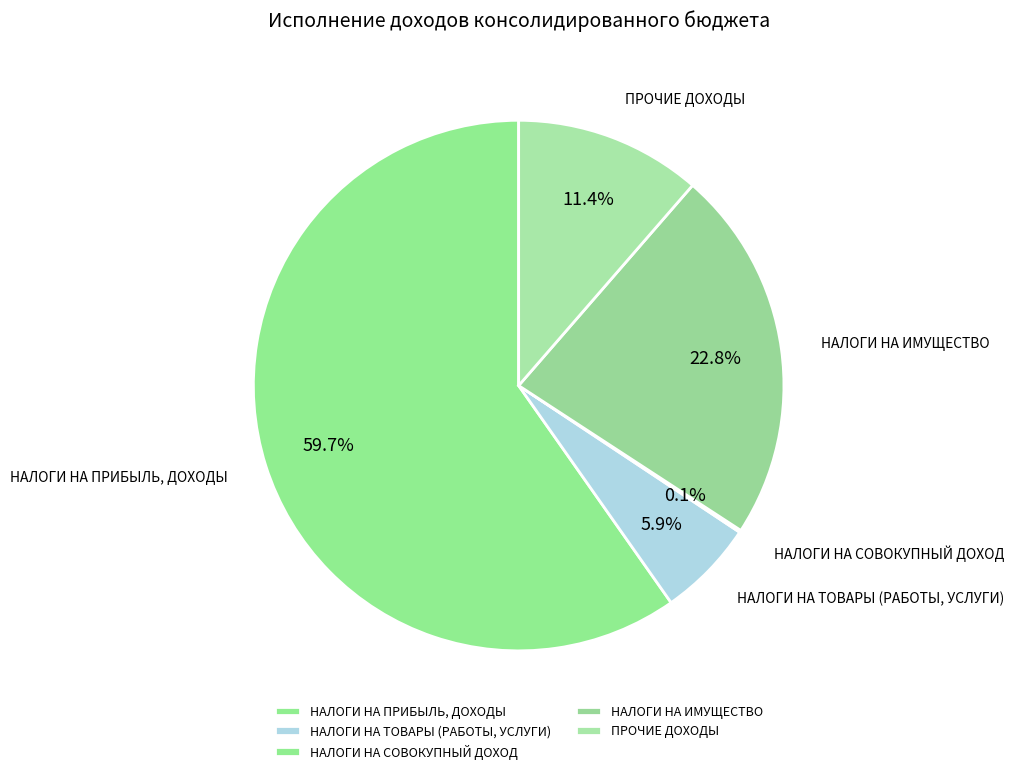

What percentage is NOT represented by ПРОЧИЕ ДОХОДЫ?

88.6%